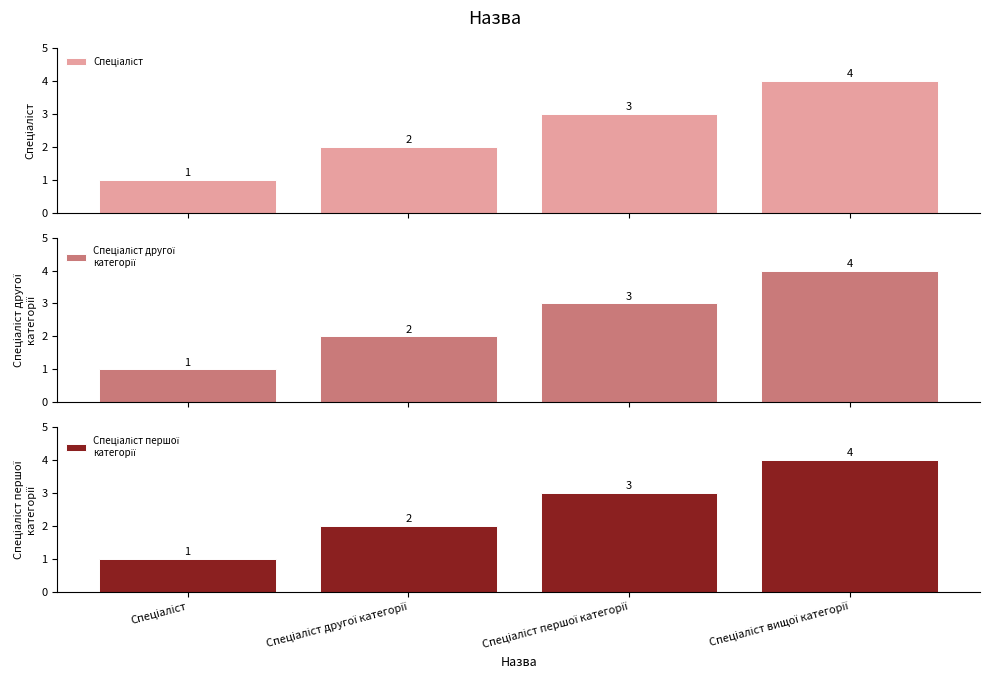

The Спеціаліст першої
категорії series shows 6 at Спеціаліст вищої категорії. True or false?

False